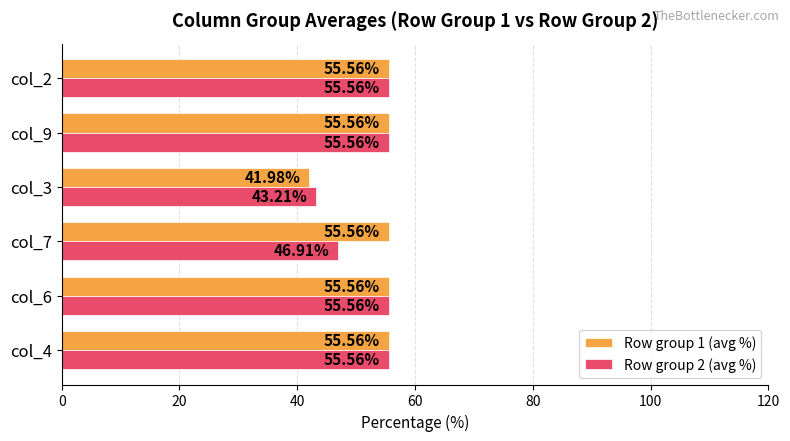

What is the sum of all Row group 2 (avg %) values?

312.3